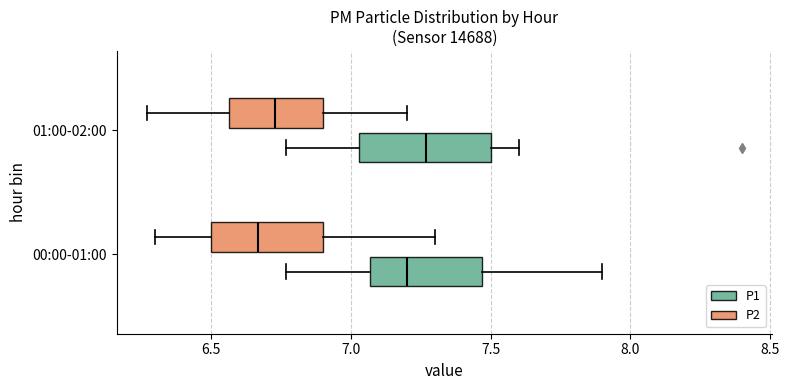

Where is the left edge of the box for 01:00-02:00 (P2) on the x-axis? The values are not printed on the chart, so give them approximately, as read against the axis.

6.55